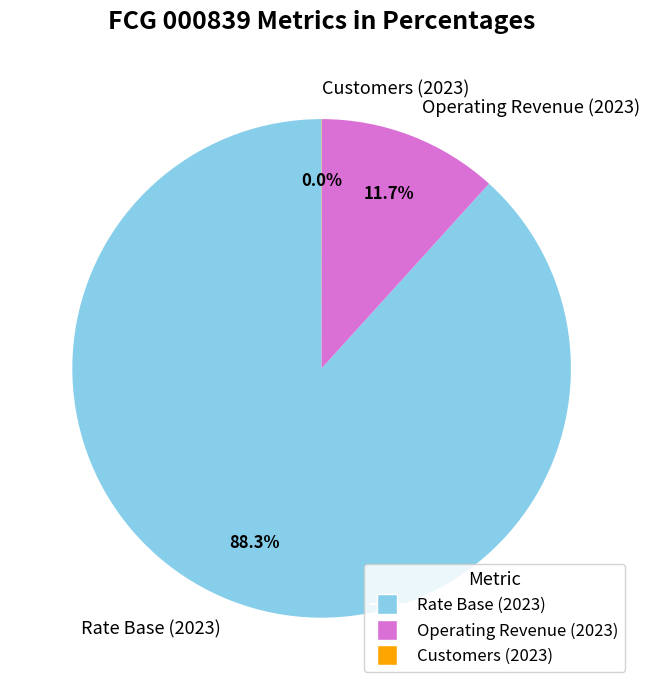

Is Operating Revenue (2023) the majority of the pie?

No